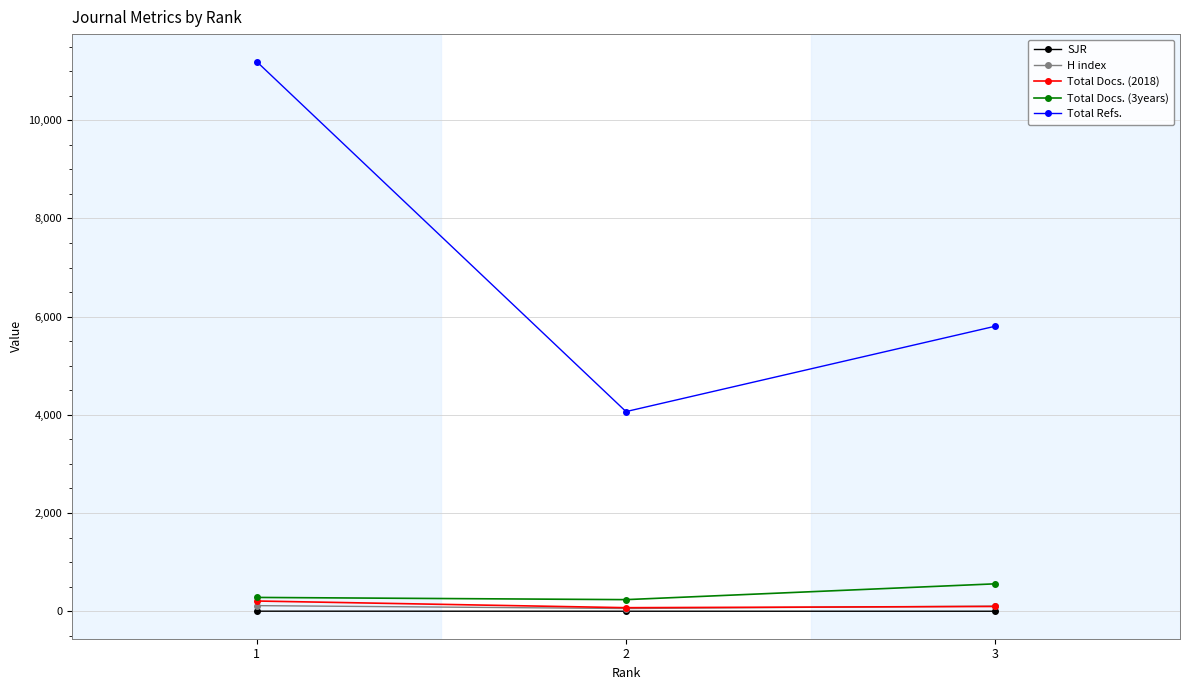

Which series has the widest spread of values?

Total Refs.